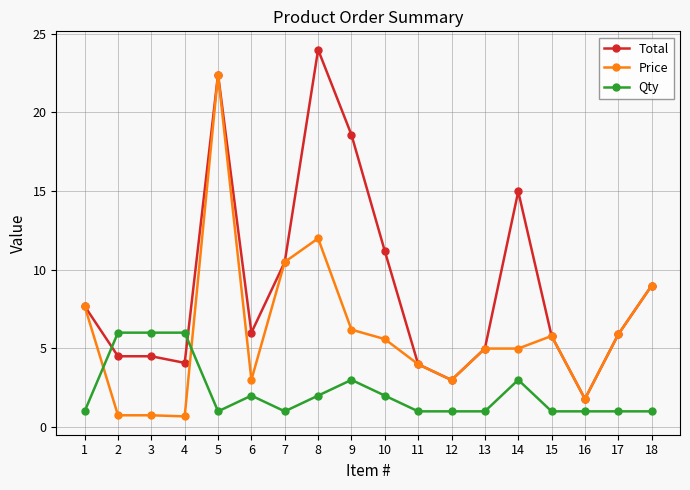

What is the average value of the Qty series?

2.2